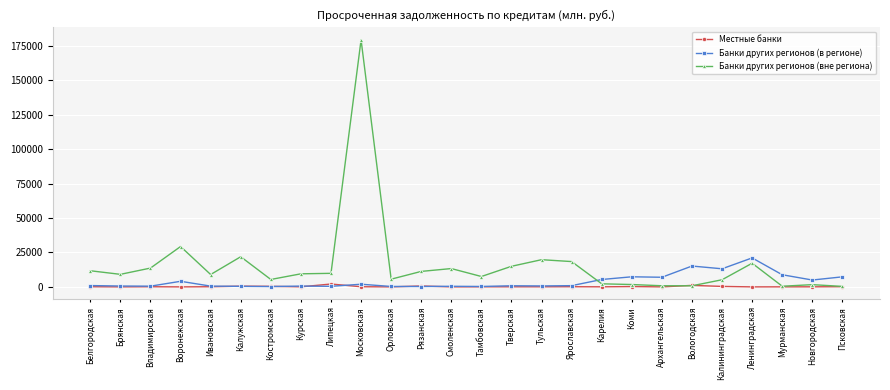

Where does the Банки других регионов (вне региона) series first go above 9483?

Белгородская